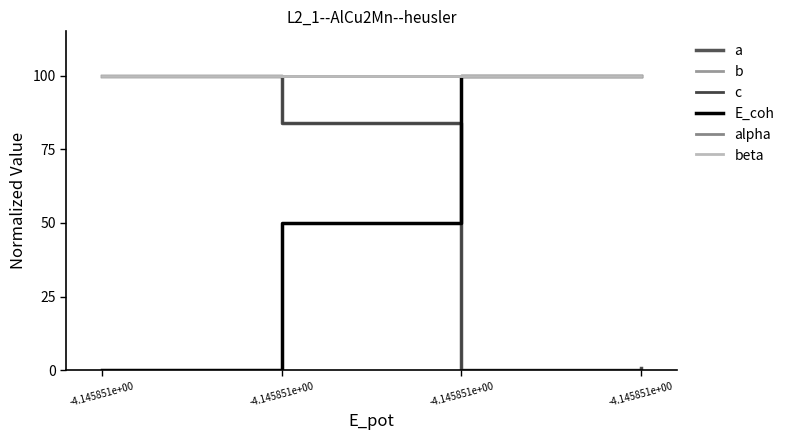

True or false: beta has a value of 141.1 at -4.145851e+00.

False